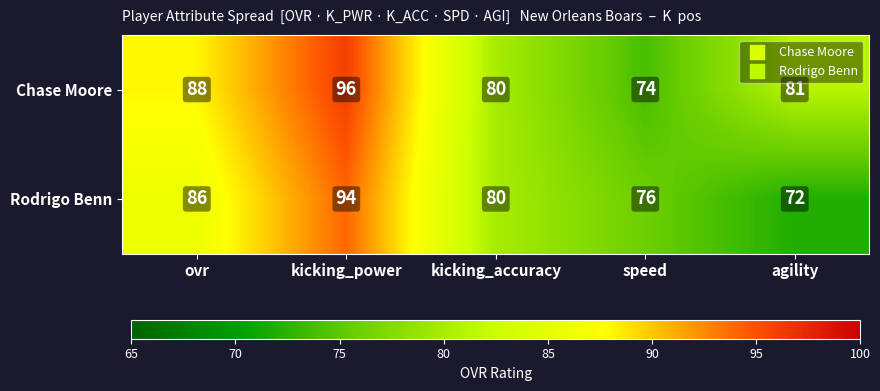

The Rodrigo Benn series shows 76 at speed. True or false?

True